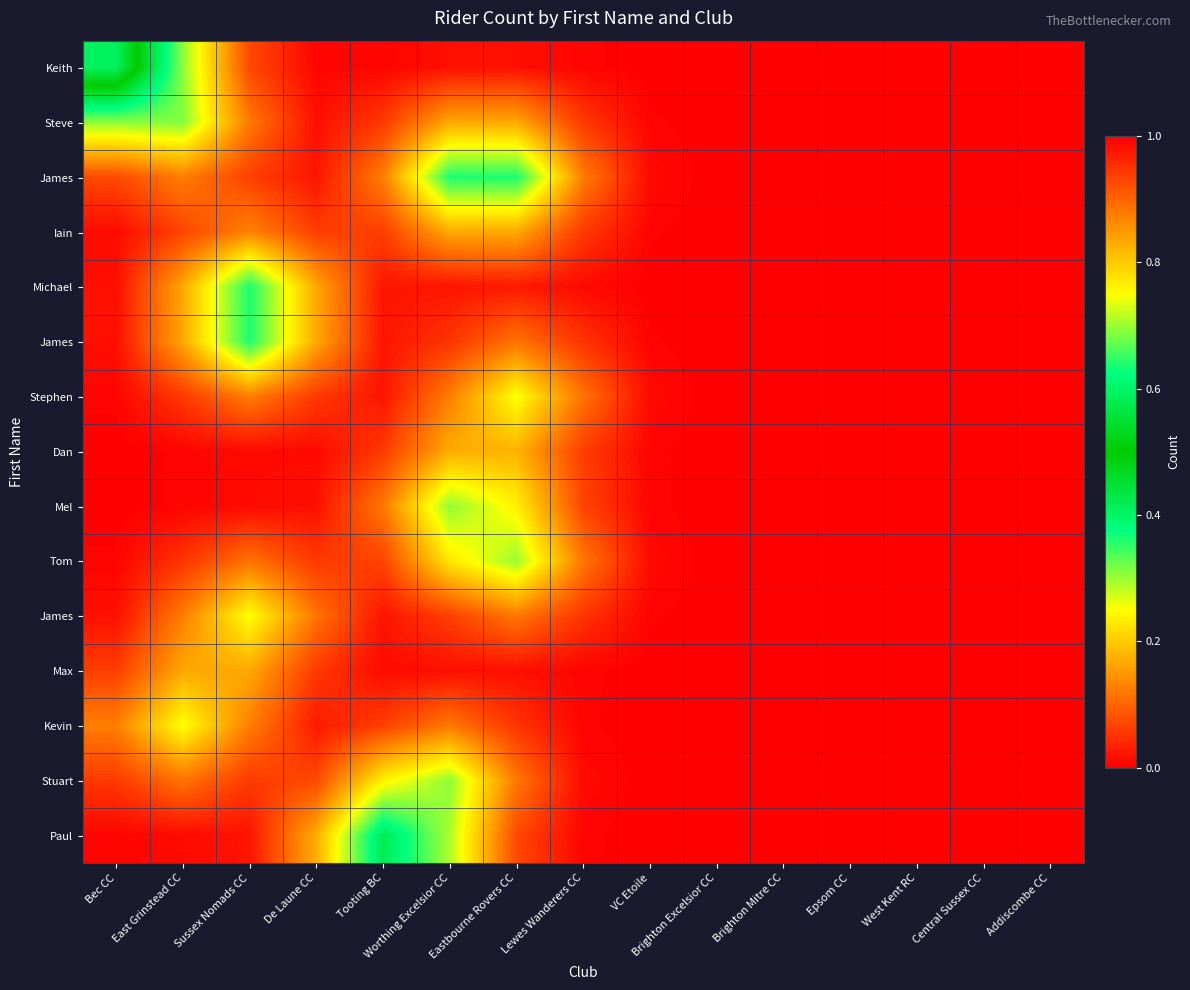

At how many categories does at least one series exceed 0?

10